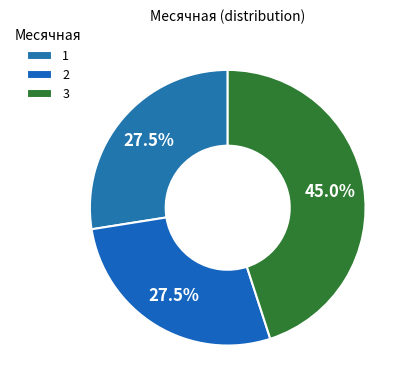

To the nearest percent, what is the combined percentage of 2 and 1?

55%